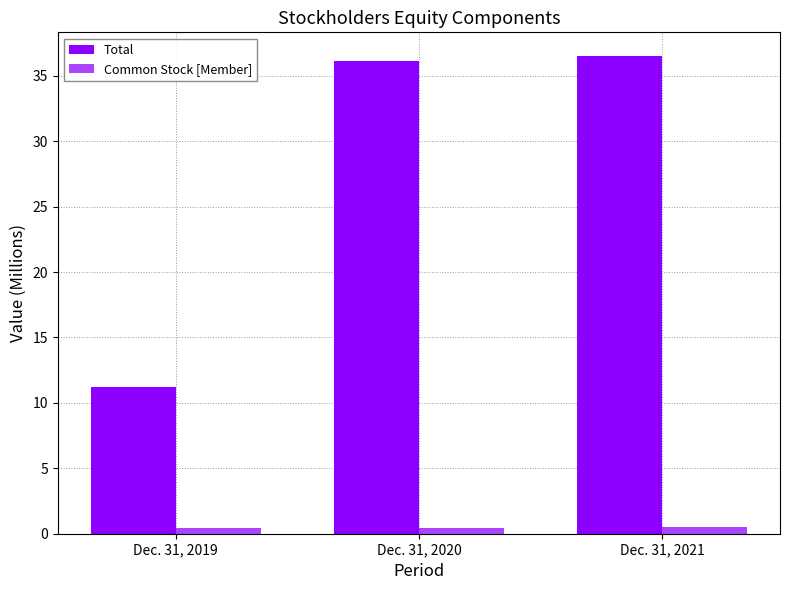

At which label does Total reach its minimum?

Dec. 31, 2019